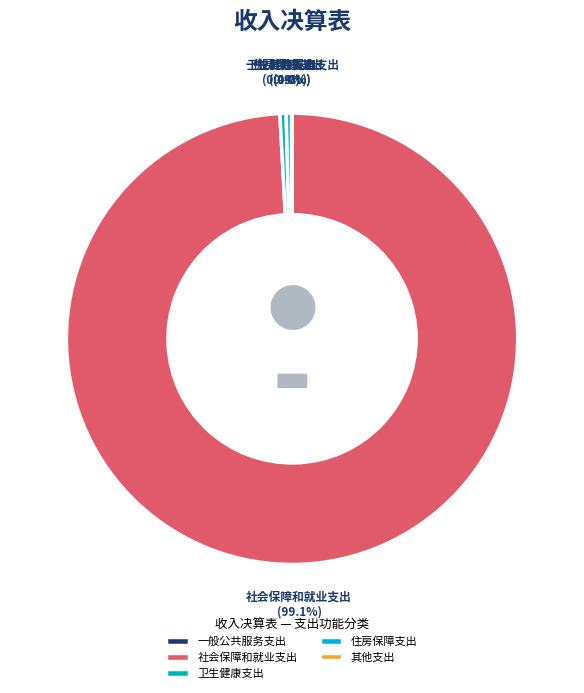

What percentage is NOT represented by 住房保障支出?

99.6%